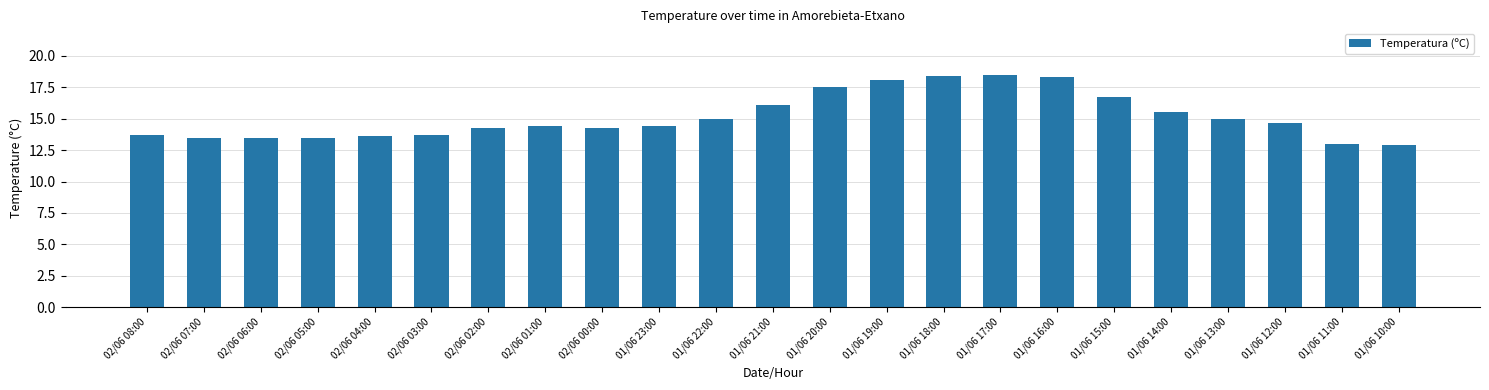

Reading left to right, extract all data points from this chart.

02/06 08:00=13.7	02/06 07:00=13.5	02/06 06:00=13.5	02/06 05:00=13.5	02/06 04:00=13.6	02/06 03:00=13.7	02/06 02:00=14.3	02/06 01:00=14.4	02/06 00:00=14.3	01/06 23:00=14.4	01/06 22:00=15.0	01/06 21:00=16.1	01/06 20:00=17.5	01/06 19:00=18.1	01/06 18:00=18.4	01/06 17:00=18.5	01/06 16:00=18.3	01/06 15:00=16.7	01/06 14:00=15.5	01/06 13:00=15.0	01/06 12:00=14.7	01/06 11:00=13.0	01/06 10:00=12.9